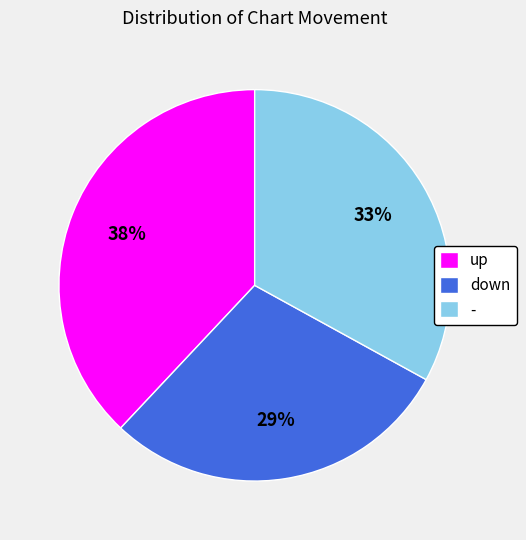

To the nearest percent, what is the average slice percentage?

33%